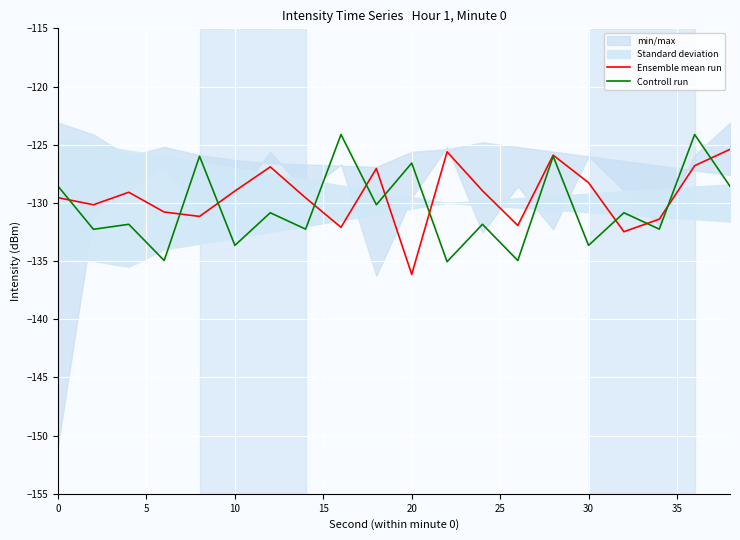

The Controll run series shows -128.6 at 0. True or false?

True